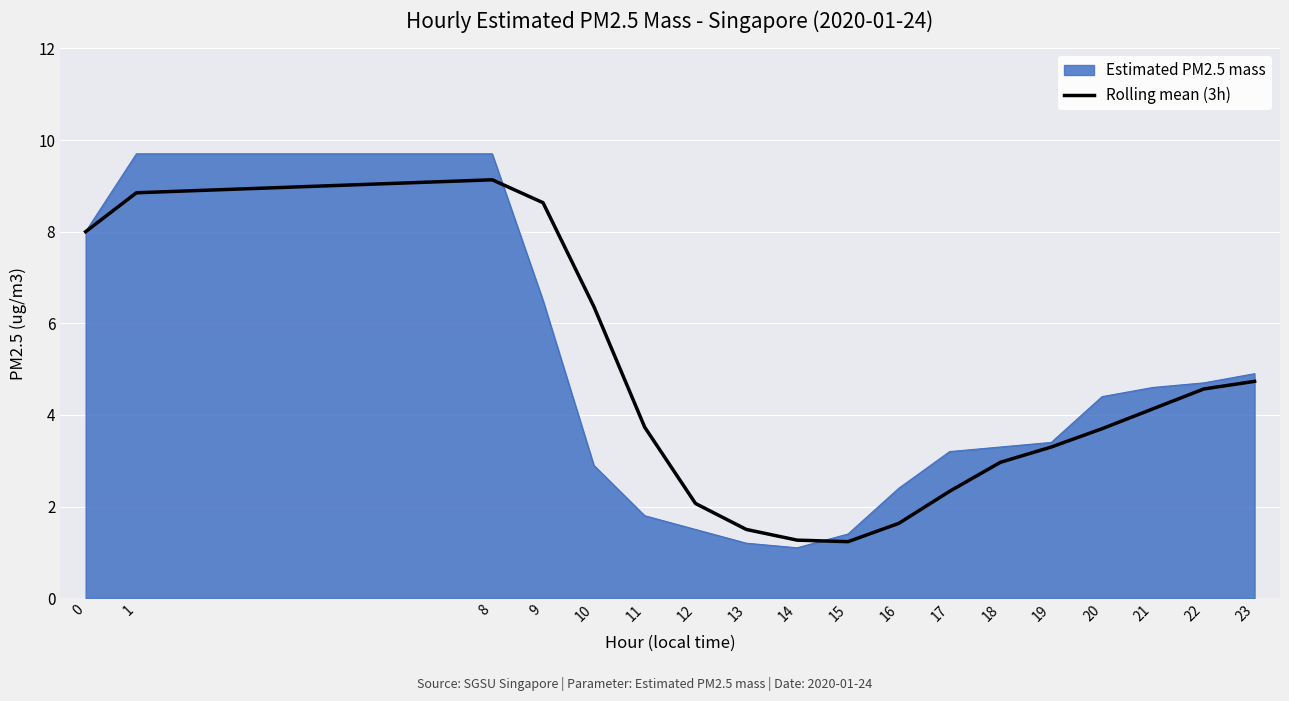

Which series has the largest range (max minus min)?

Estimated PM2.5 mass